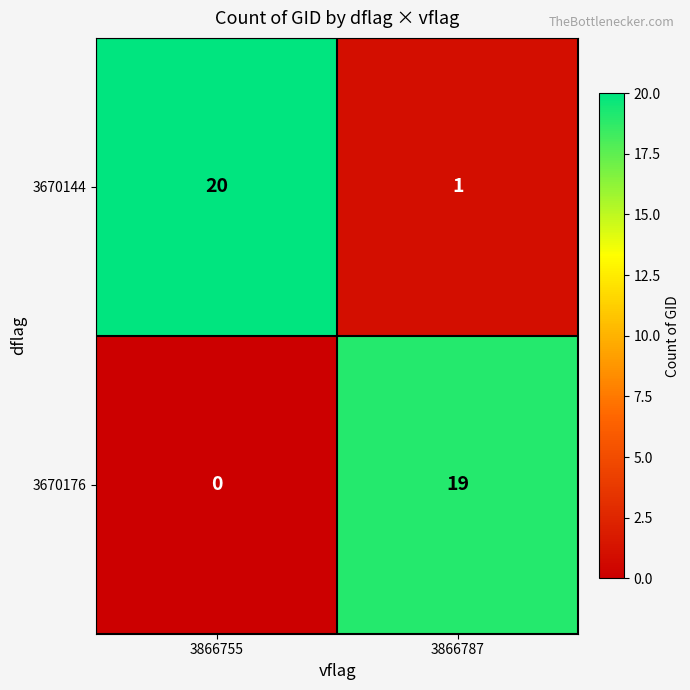

Reading left to right, what are all the values shown in this chart?

3670144: 20	1
3670176: 0	19